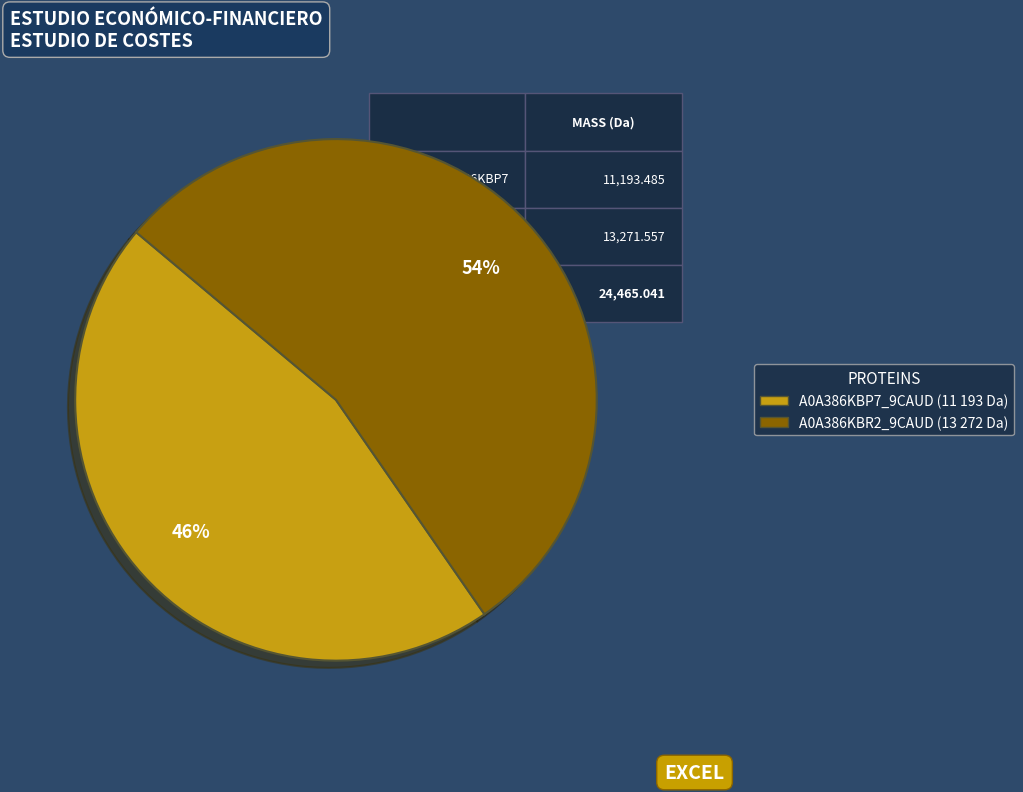

To the nearest percent, what is the average slice percentage?

50%